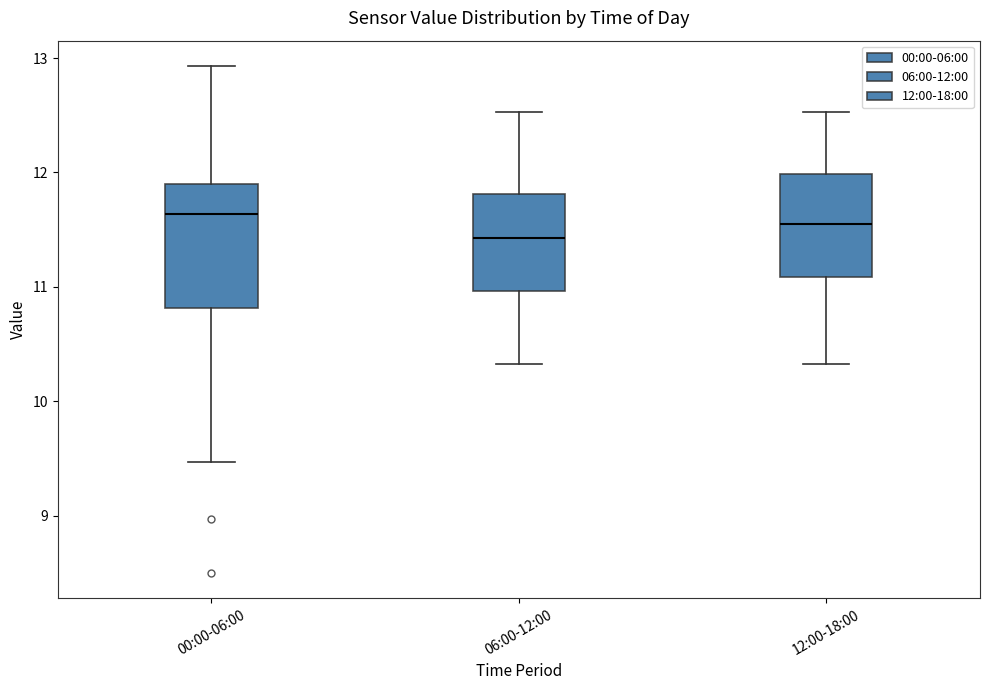

Reading left to right, transcribe this box plot: for each box, give where its median line is, the range the box spans, and where its two whiskers end, as read against the y-axis. The values are not printed on the chart, so give them approximately, as read against the axis.

00:00-06:00: median 11.6, box 10.8 to 11.9, whiskers 9.5 to 12.9
06:00-12:00: median 11.4, box 11.0 to 11.8, whiskers 10.3 to 12.5
12:00-18:00: median 11.6, box 11.1 to 12.0, whiskers 10.3 to 12.5